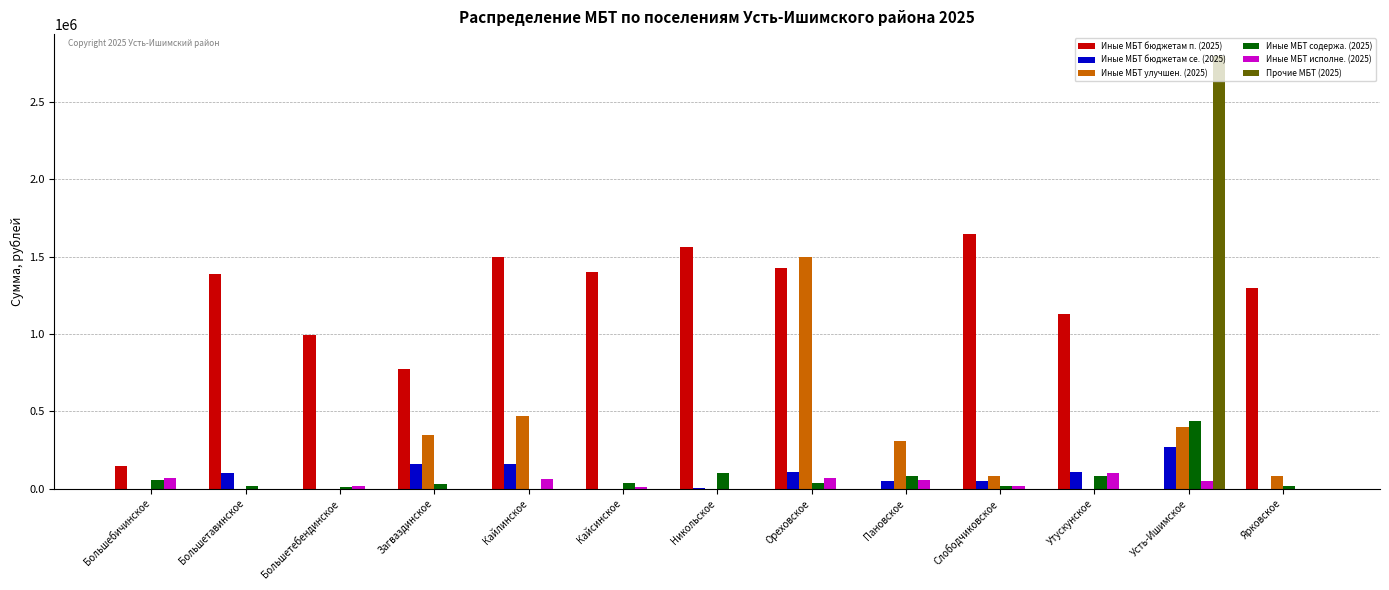

What is the maximum value for Иные МБТ бюджетам п. (2025)?

1650000.0